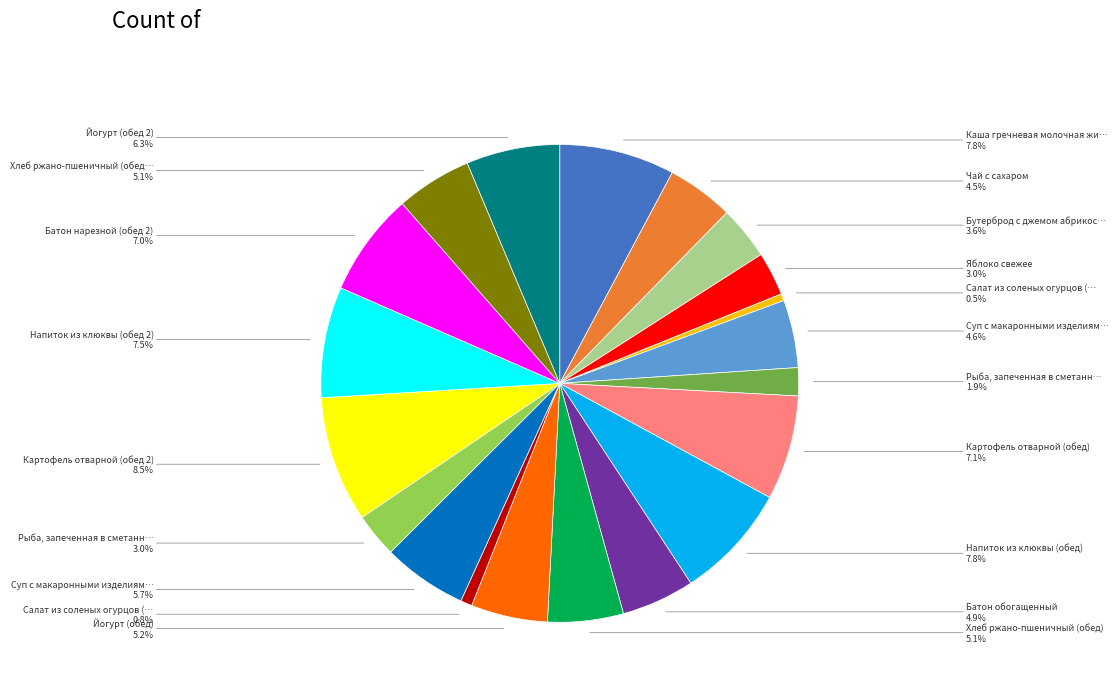

Is there any slice that represents more than half of the pie?

No